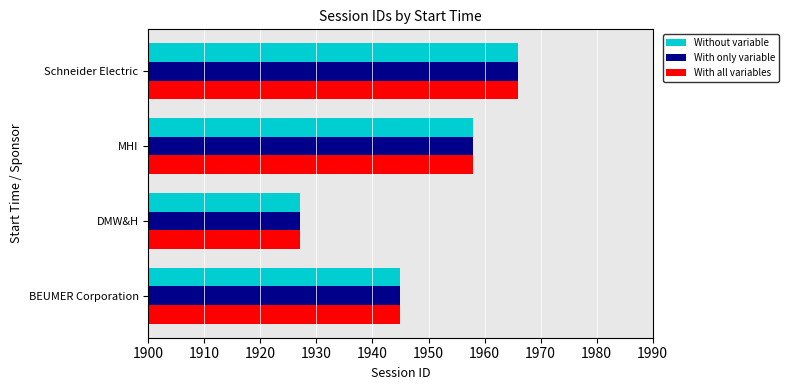

List the labels in order of Without variable value, largest first.

Schneider Electric, MHI, BEUMER Corporation, DMW&H